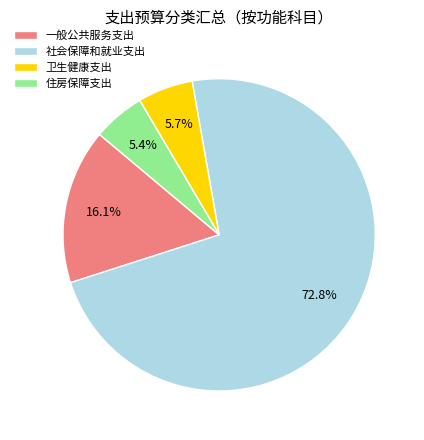

To the nearest percent, what portion does 社会保障和就业支出 represent?

73%